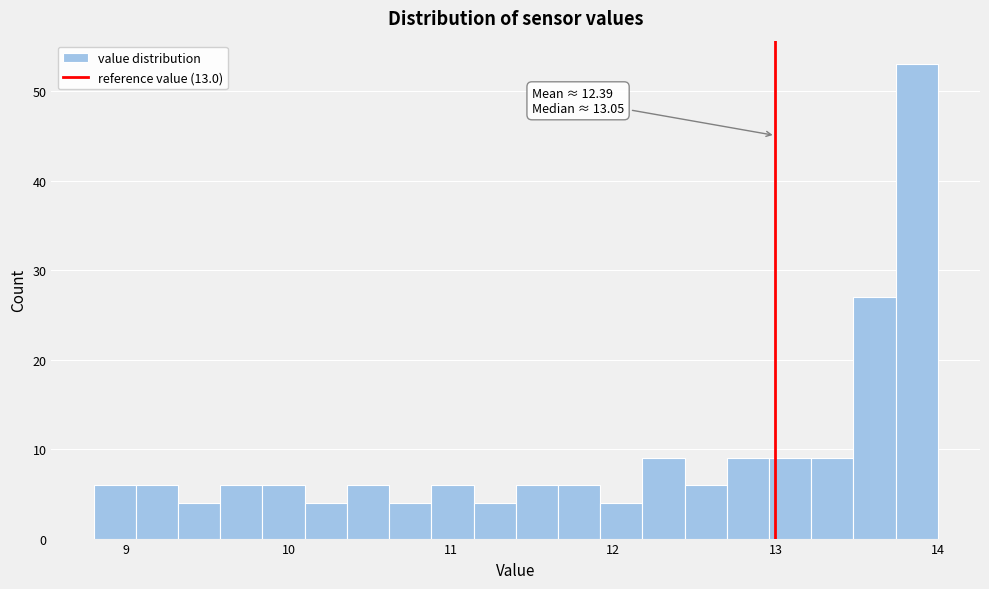

Read against the x-axis, roughly where is the centre of the tallest bar?

13.9